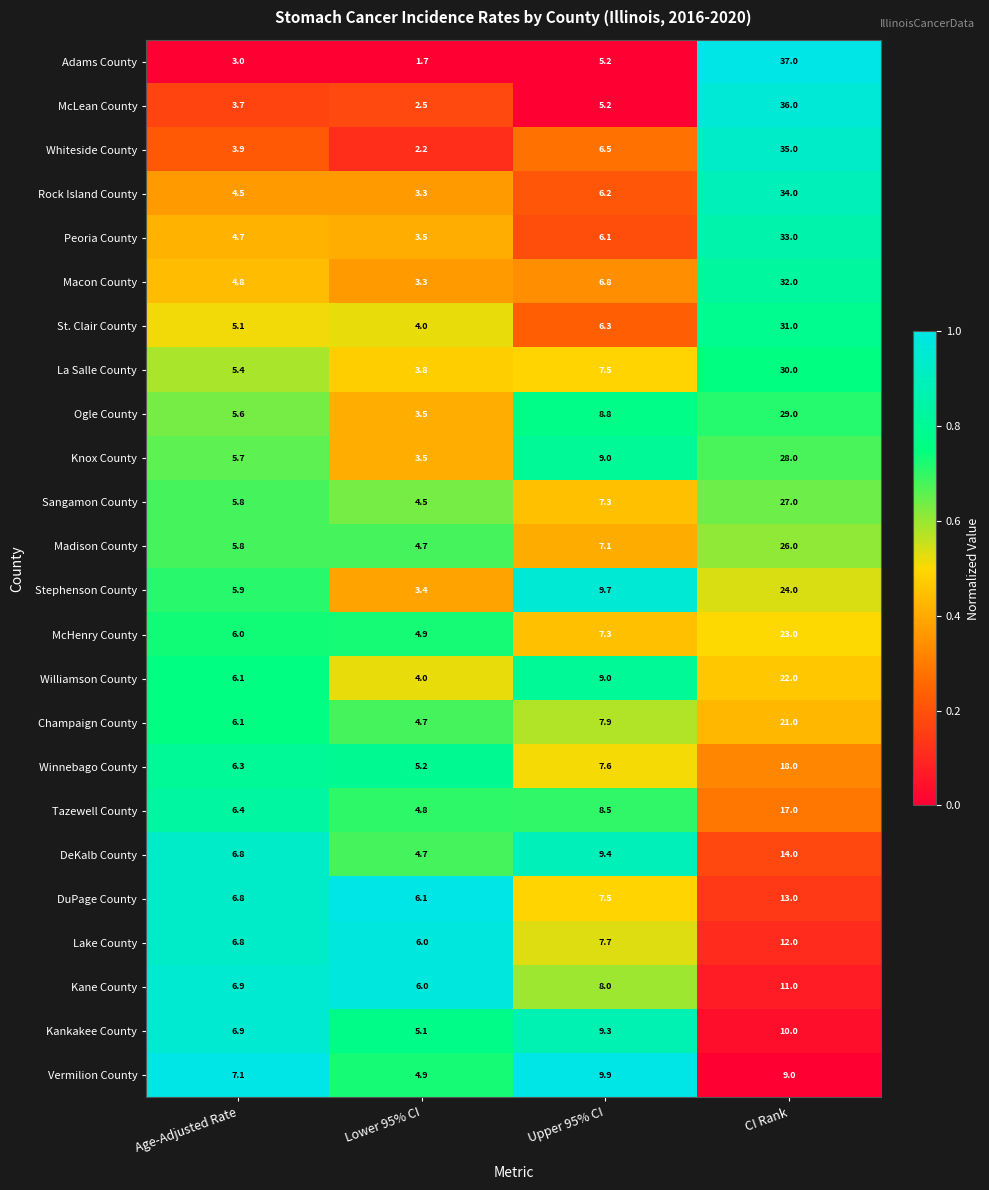

Which label corresponds to the largest value in the chart?

CI Rank